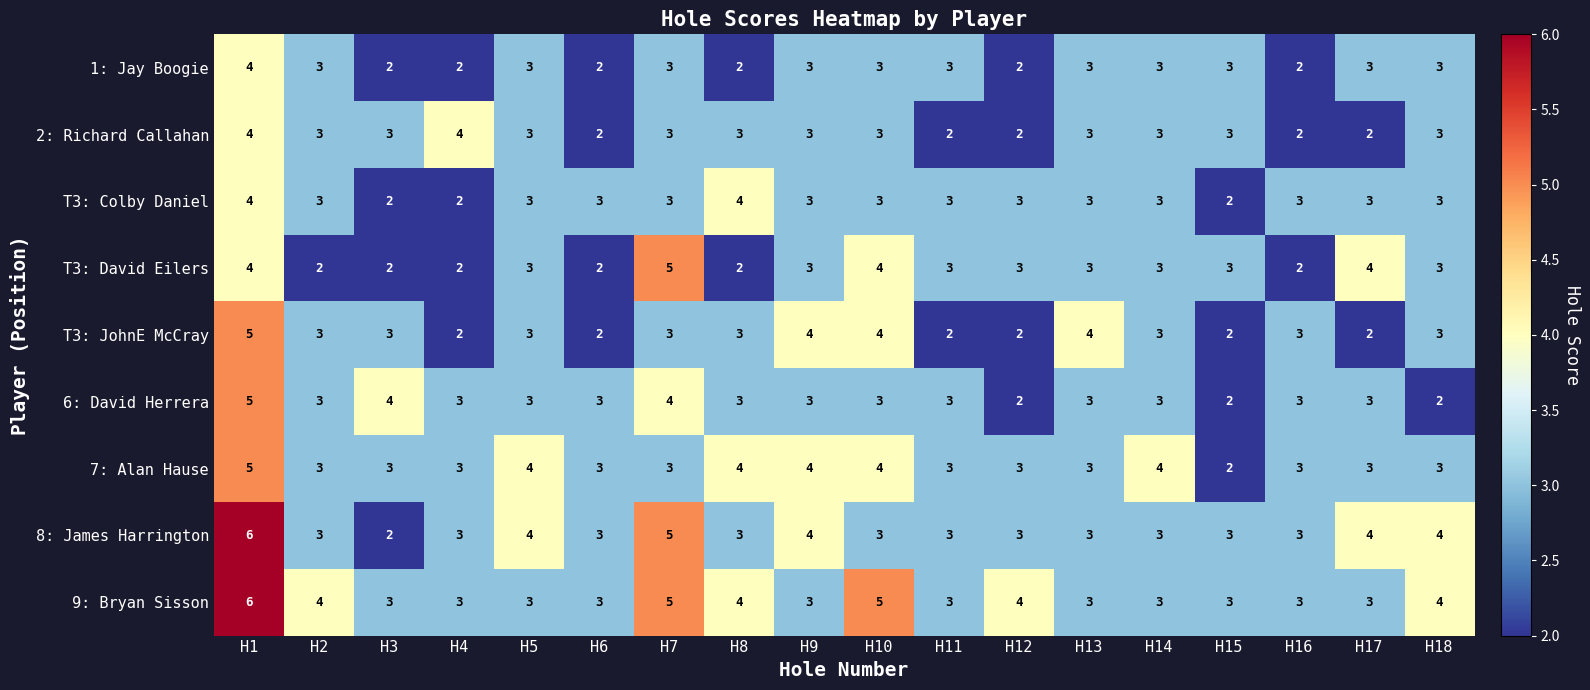

True or false: 6: David Herrera has a value of 4 at H10.

False